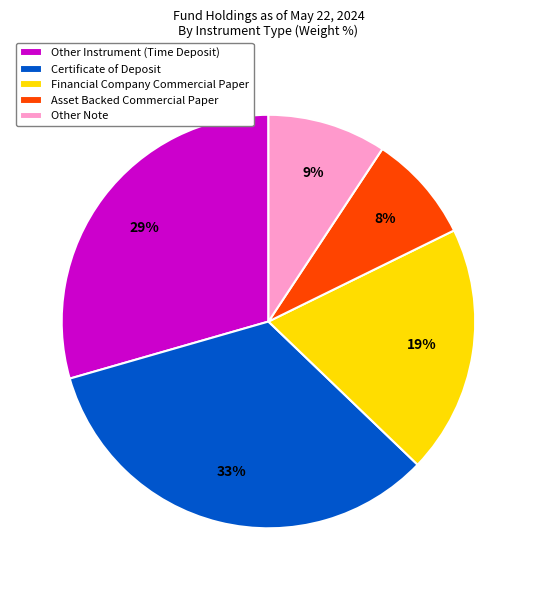

Is it true that Other Instrument (Time Deposit) is 18% of the pie?

False